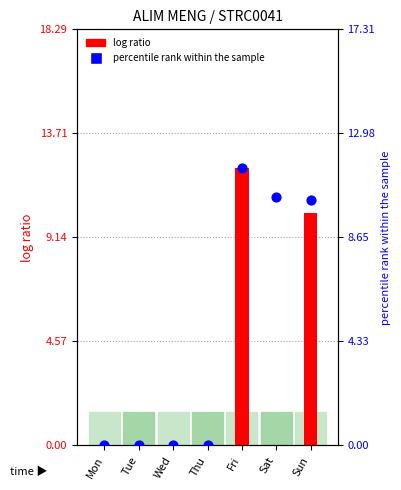

At which category is the sum across all series the highest?

Fri